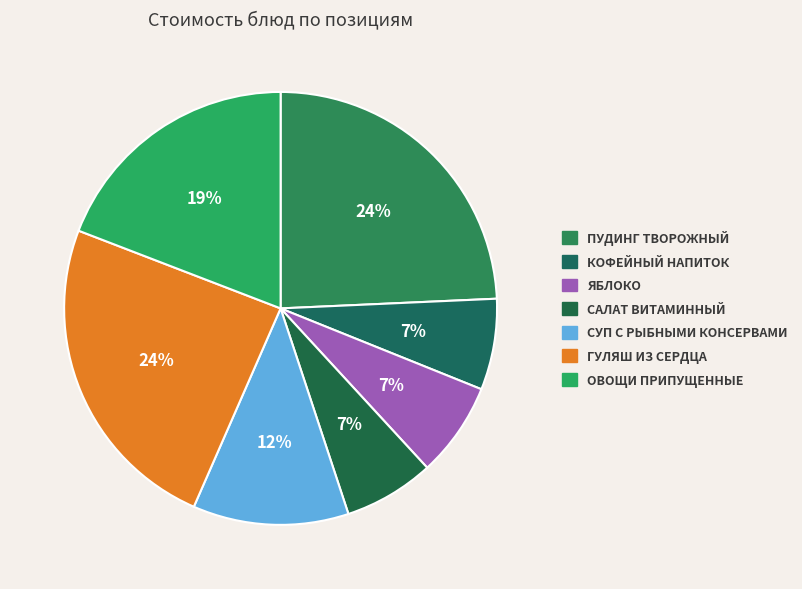

Count the number of slices in the pie.

7